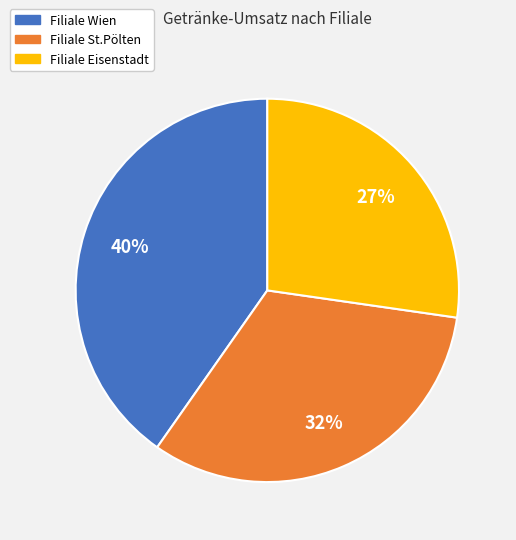

To the nearest percent, what portion does Filiale Wien represent?

40%